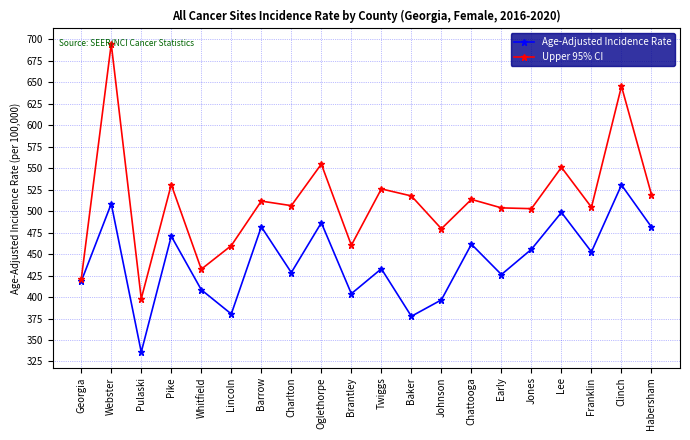

What is the difference between the maximum and minimum values in the Age-Adjusted Incidence Rate series?

194.6